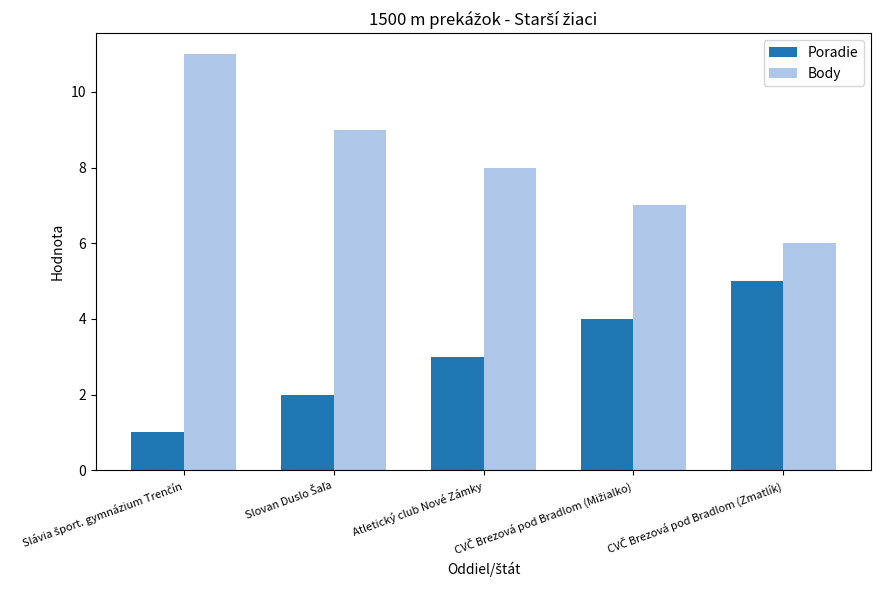

What is the minimum value for Body?

6